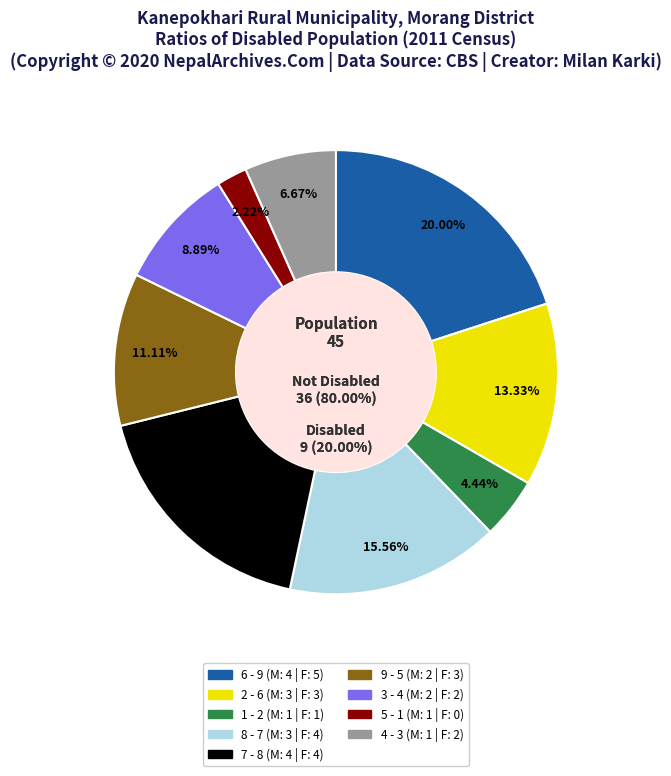

To the nearest percent, what percentage of the pie is 5?

2%